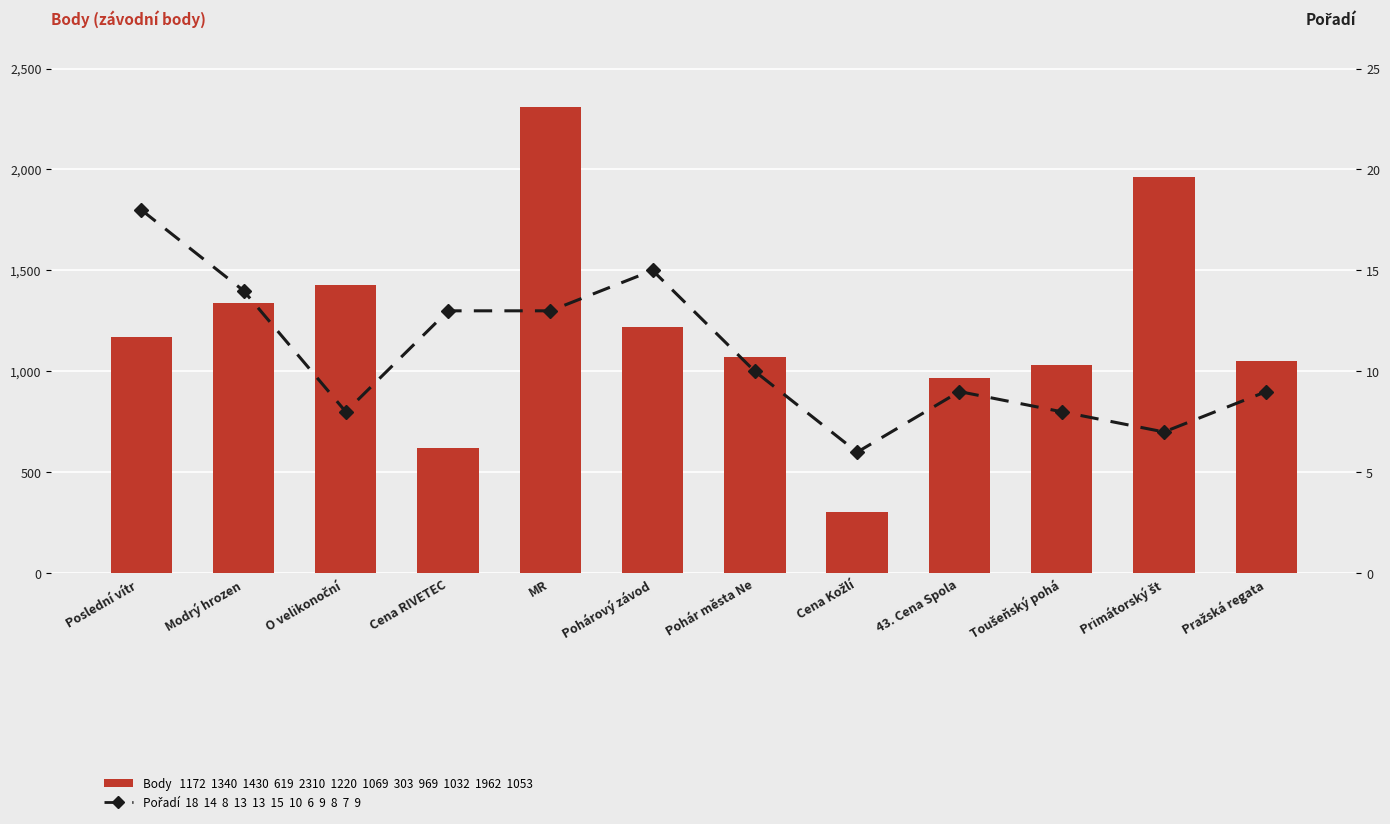

What are all the series names shown in the legend?

Body, Pořadí